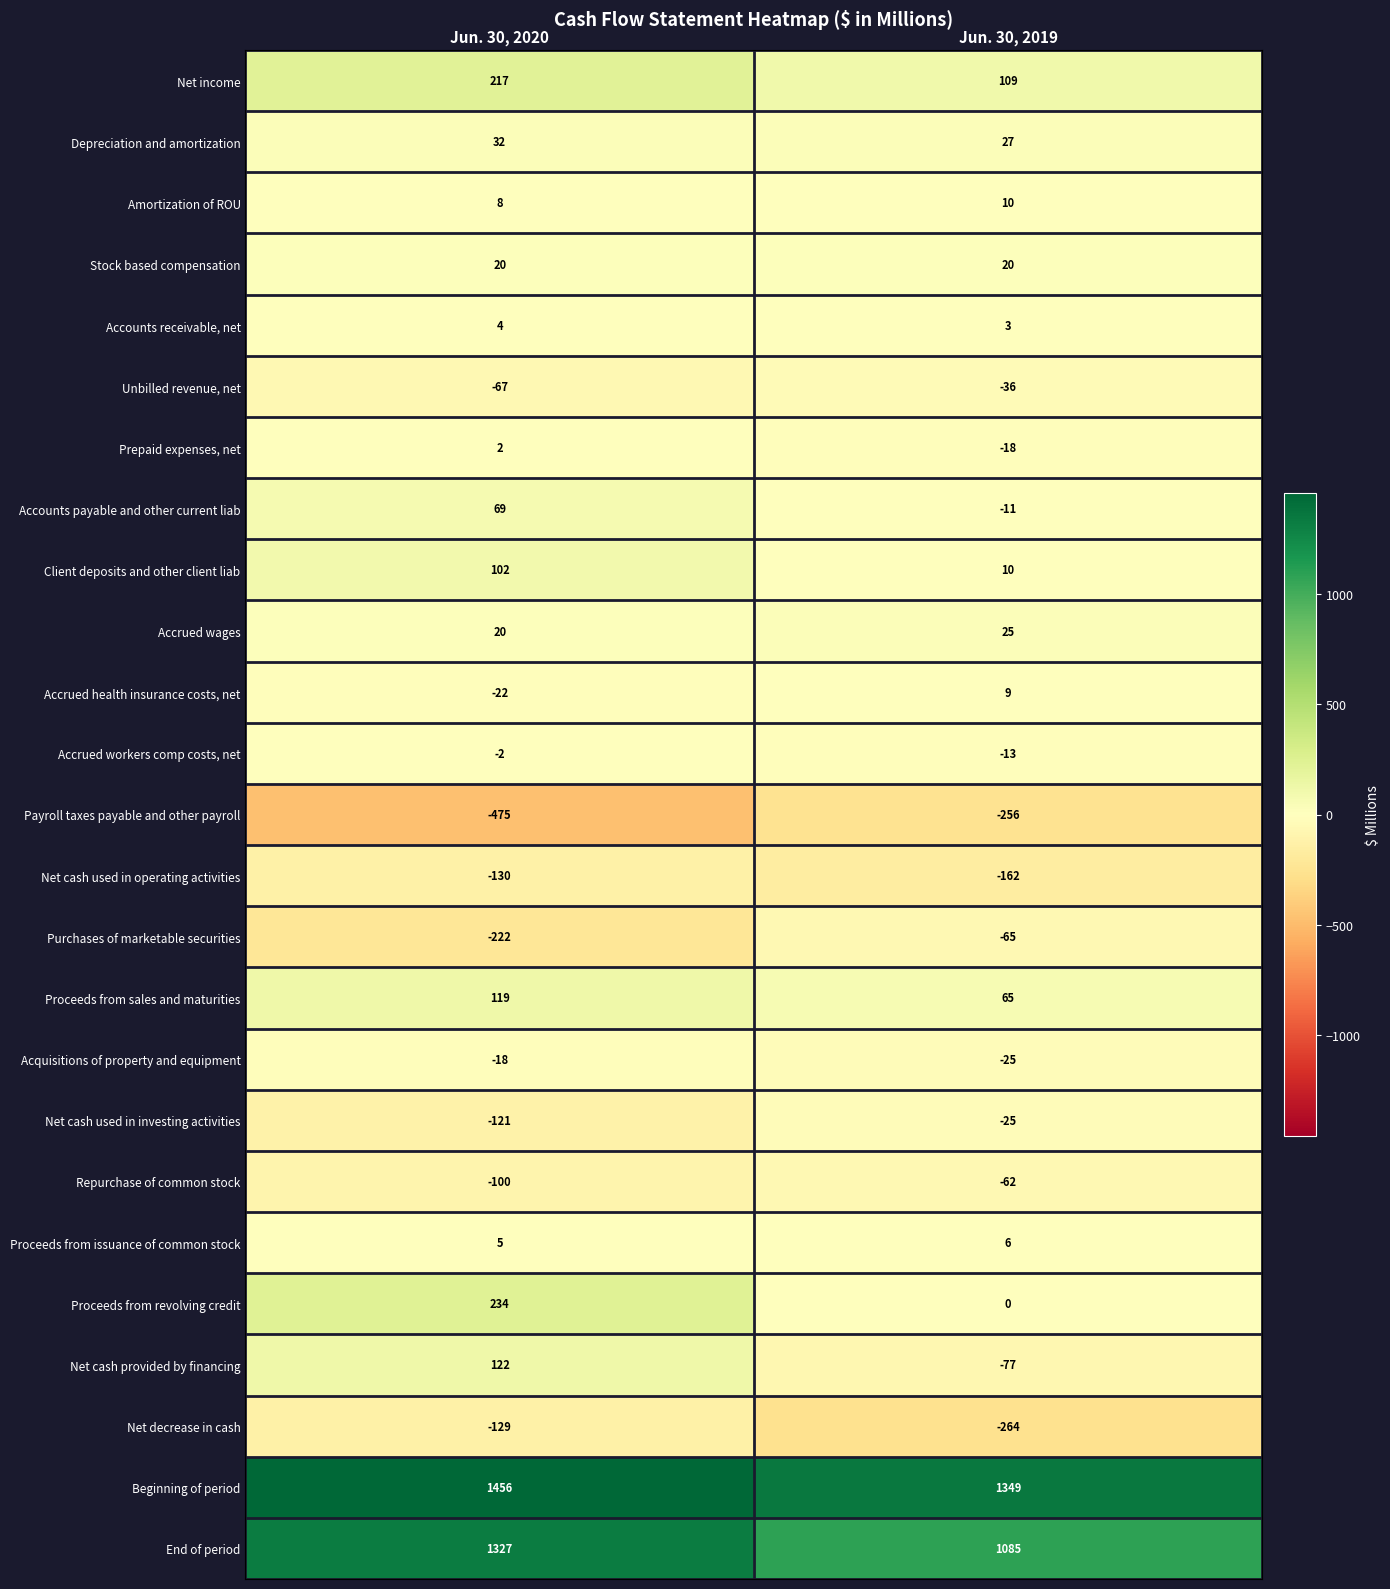

At which category is the sum across all series the highest?

Jun. 30, 2020